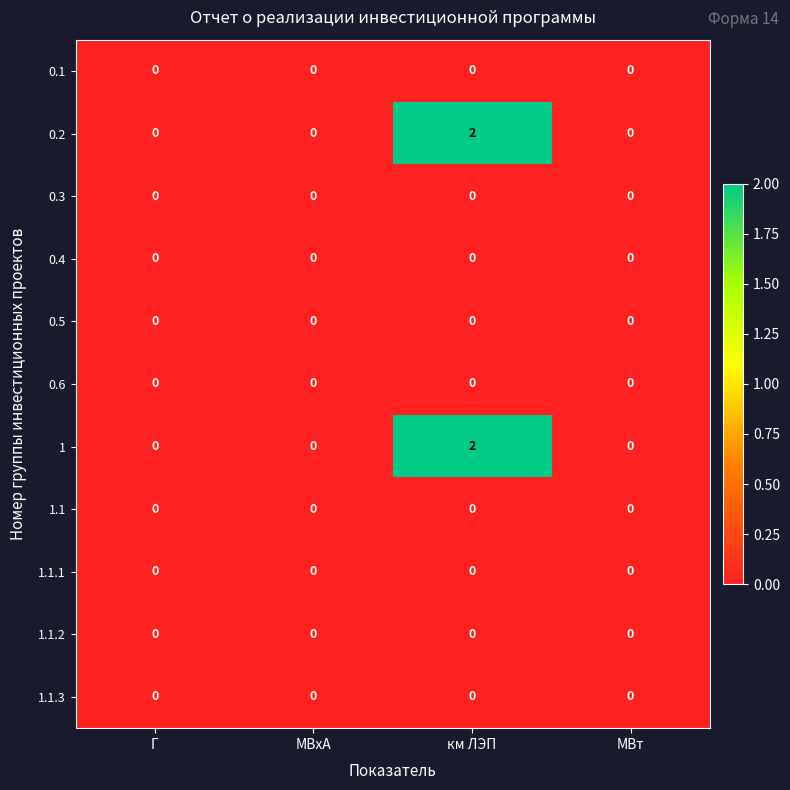

The 1.1.3 series shows 0 at МВхА. True or false?

True